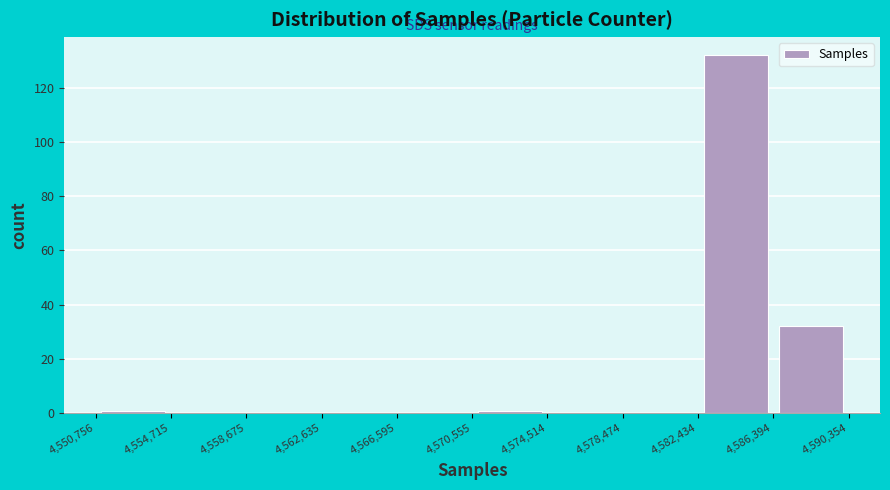

Reading left to right, transcribe this chart: for each bar, give the range it covers on the x-axis and its height. The values are not printed on the chart, so give them approximately, as read against the axis.

4,550,756 to 4,554,715: under 2
4,554,715 to 4,558,675: 0
4,558,675 to 4,562,635: 0
4,562,635 to 4,566,595: 0
4,566,595 to 4,570,555: 0
4,570,555 to 4,574,514: under 2
4,574,514 to 4,578,474: 0
4,578,474 to 4,582,434: 0
4,582,434 to 4,586,394: 132
4,586,394 to 4,590,354: 32